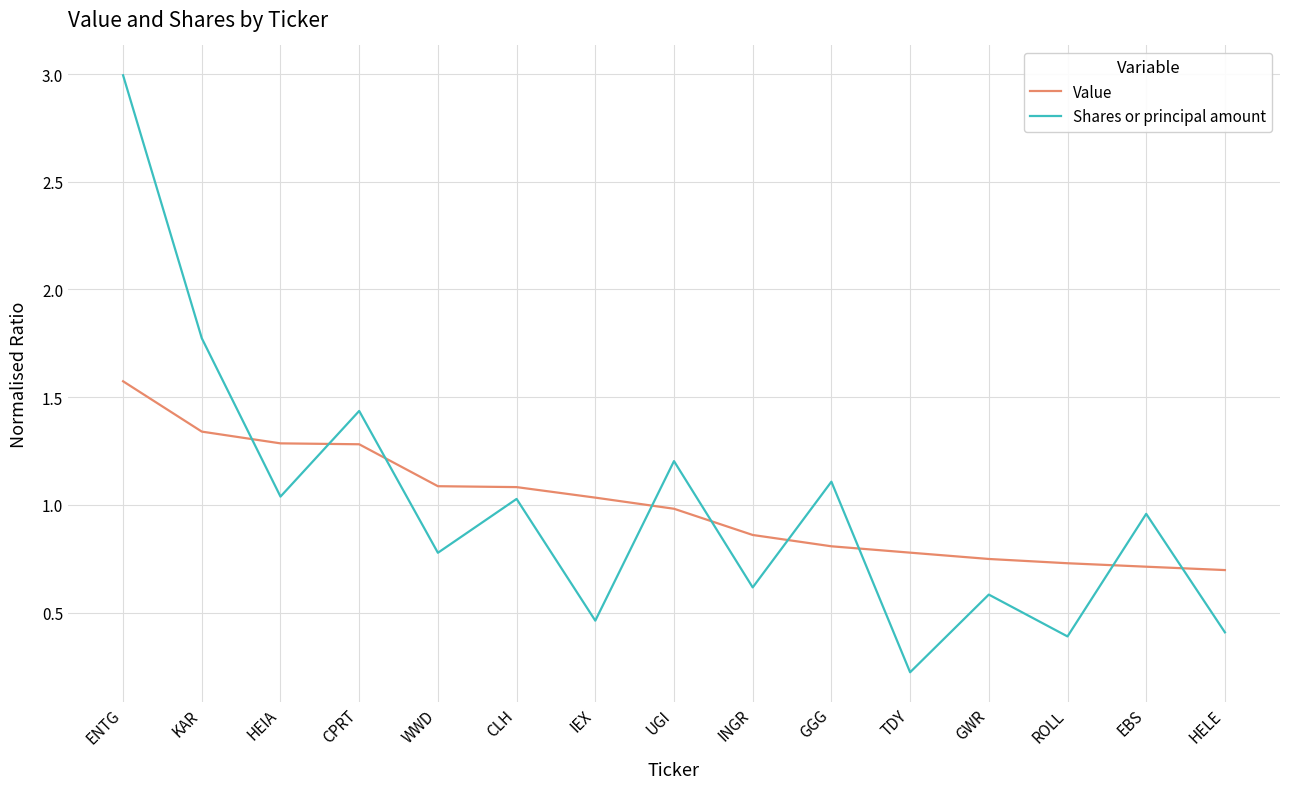

What position from the left is IEX?

7